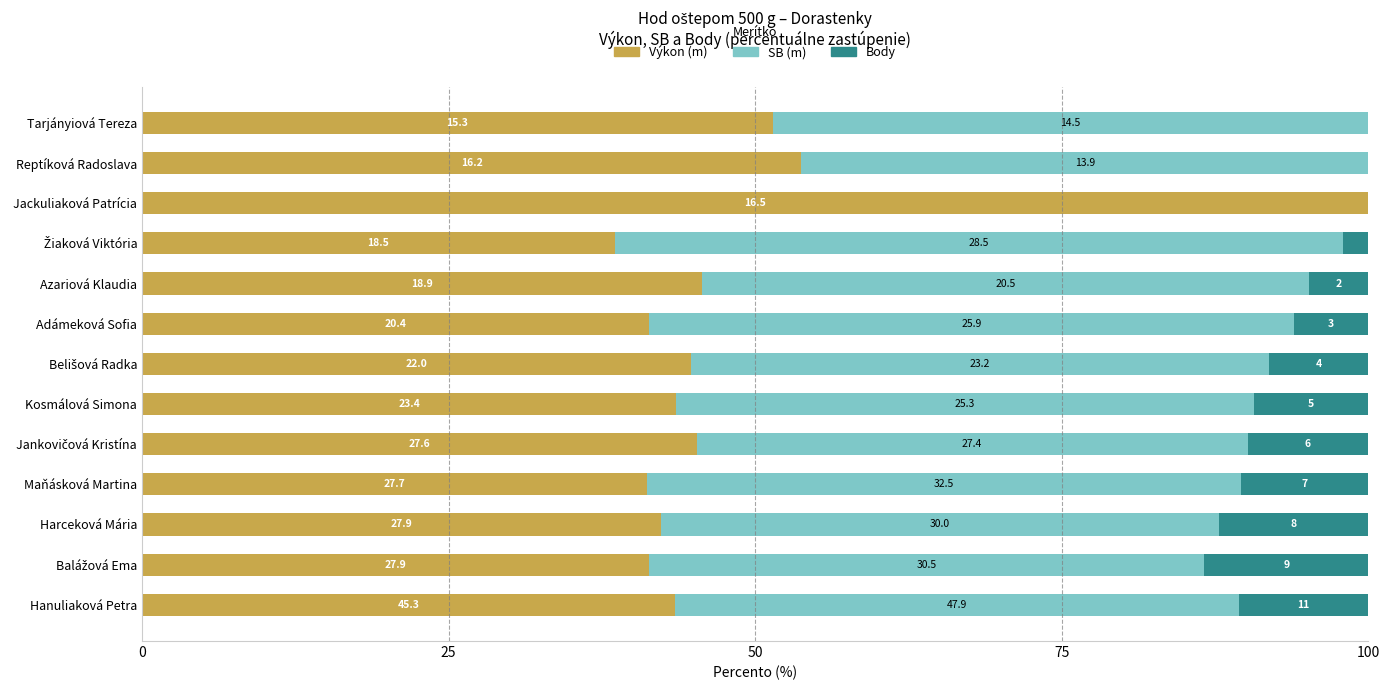

The Výkon series shows 43.5 at Hanuliaková Petra. True or false?

True